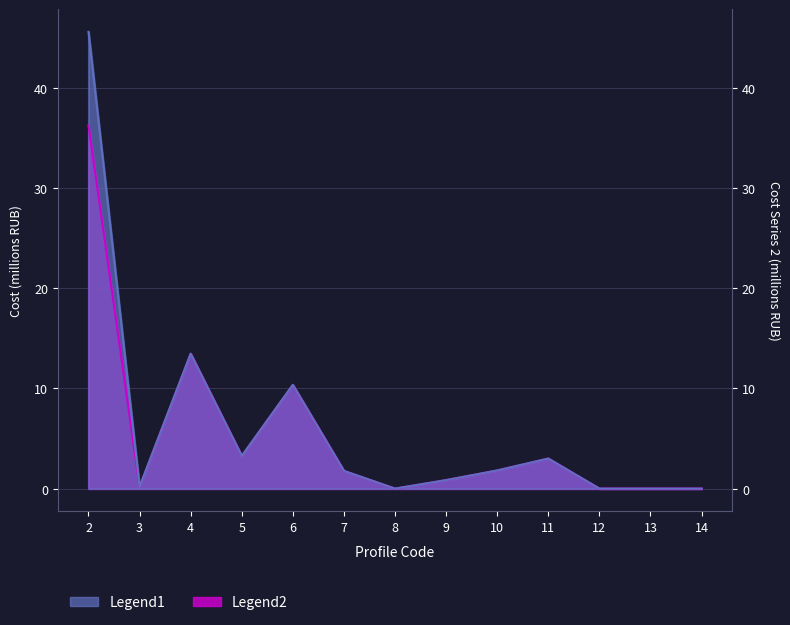

List the series in order of their peak value, highest first.

Legend1, Legend2